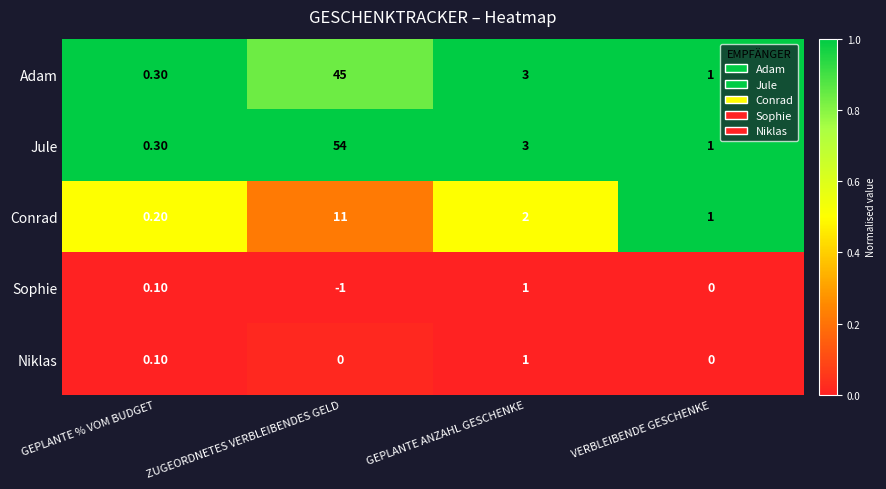

What is the difference between the highest and lowest values at VERBLEIBENDE GESCHENKE?

1.0